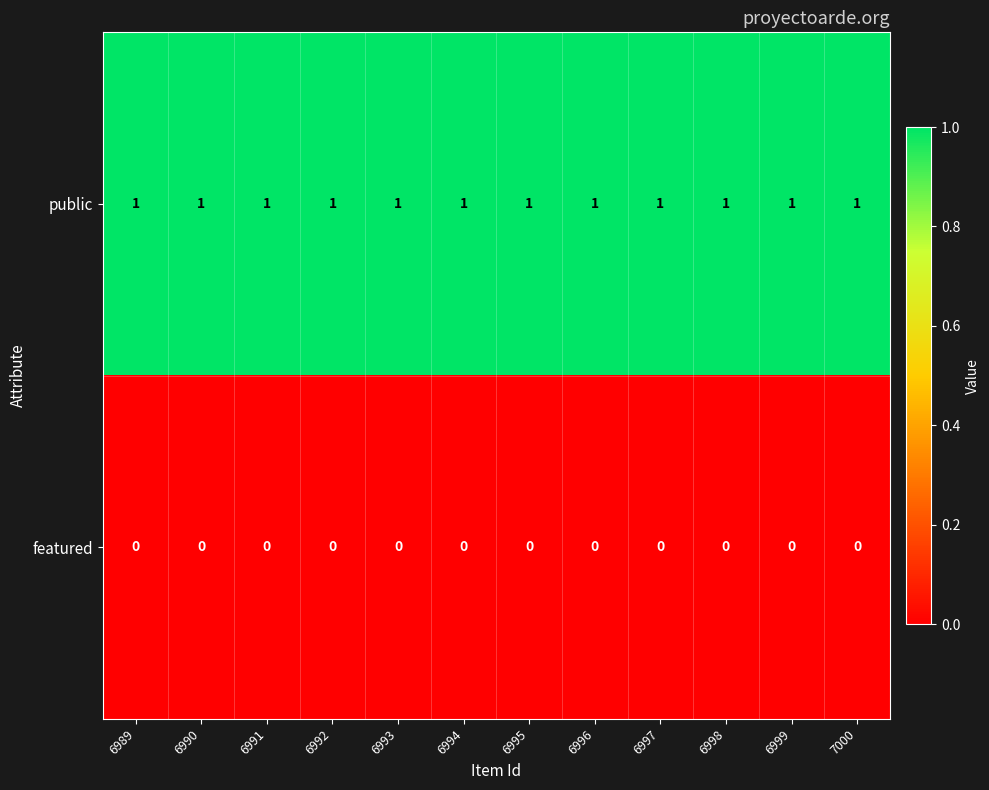

Which series has the largest total across all categories?

public